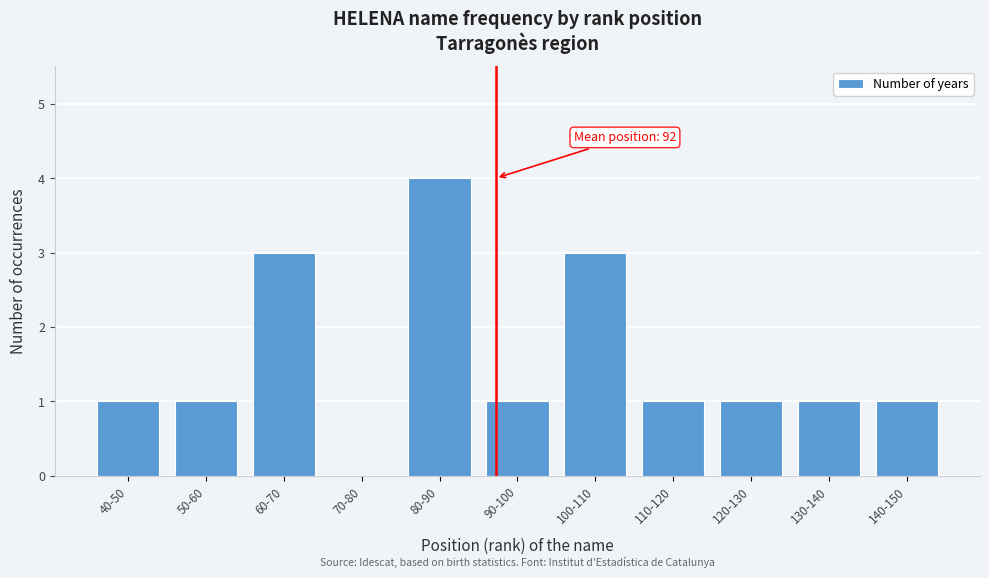

Reading left to right, extract all data points from this chart.

40-50=1	50-60=1	60-70=3	70-80=0	80-90=4	90-100=1	100-110=3	110-120=1	120-130=1	130-140=1	140-150=1